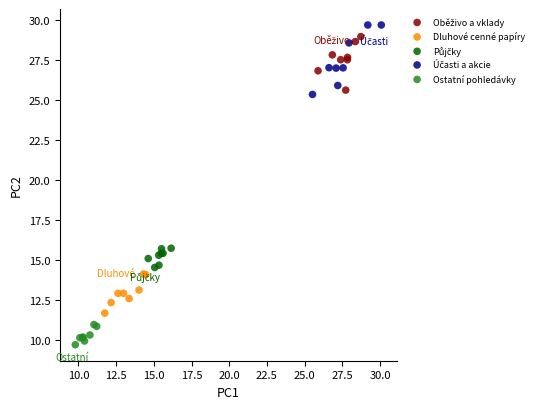

Which series reaches the minimum Y coordinate?

Ostatní pohledávky